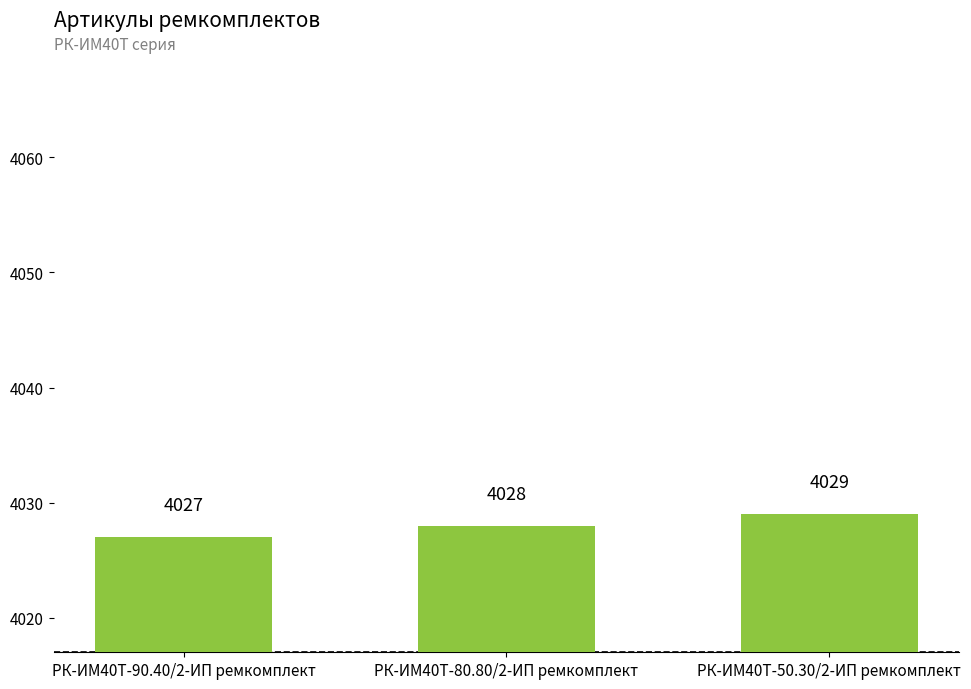

What is the ratio of the value at РК-ИМ40T-90.40/2-ИП ремкомплект to the value at РК-ИМ40T-50.30/2-ИП ремкомплект?

1.0